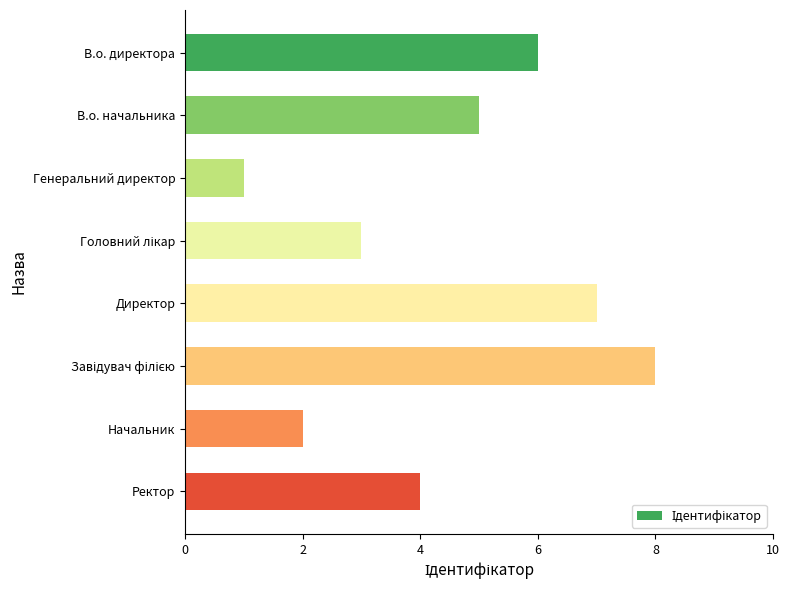

What value does the data have at В.о. директора?

6